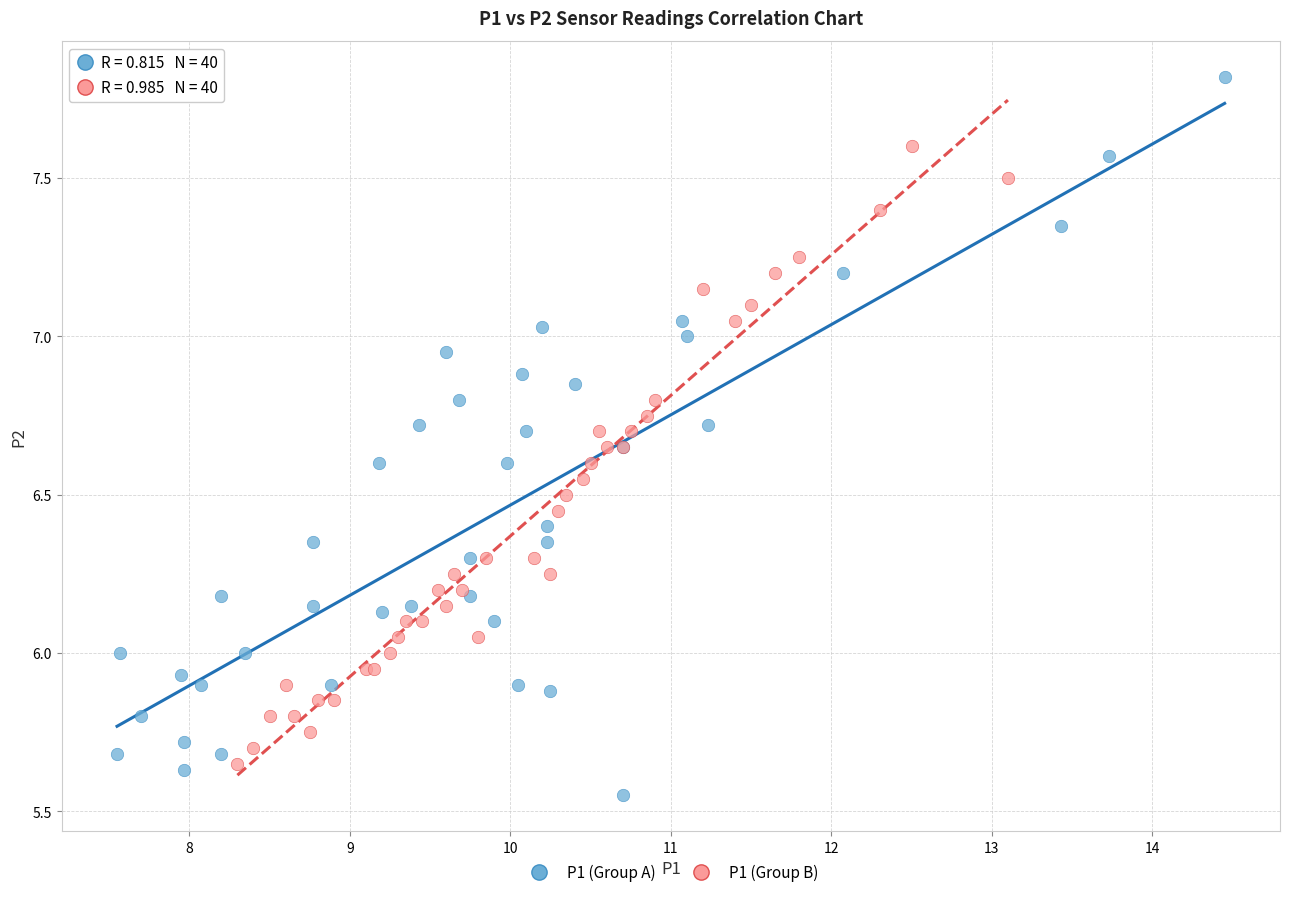

Which series contains the lowest Y value?

P1 (Group A)